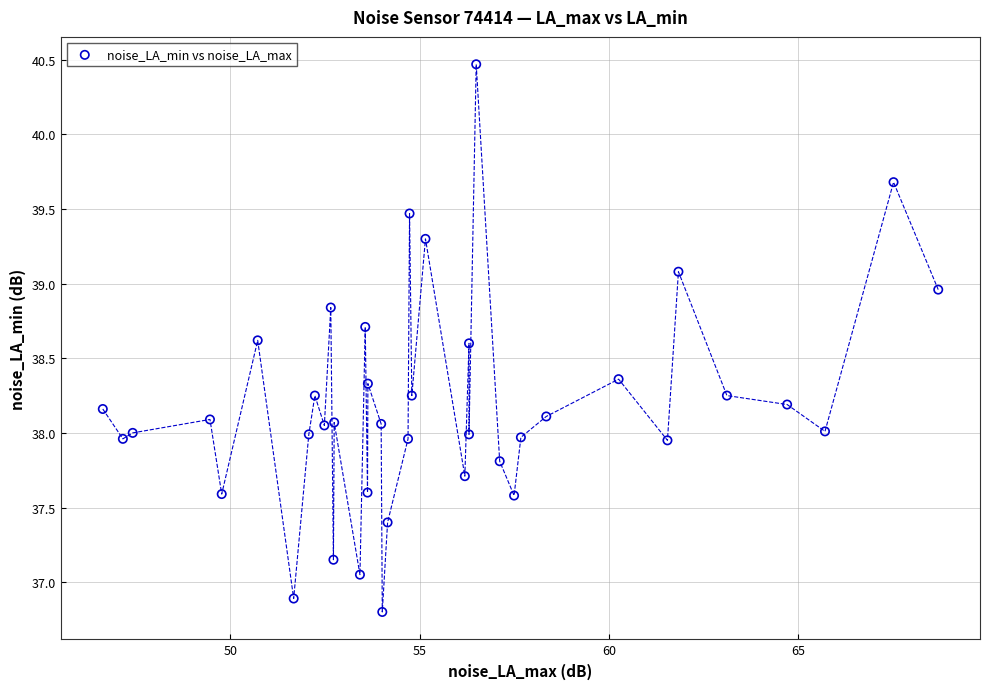

What is the range of X values (max minus min)?

22.1